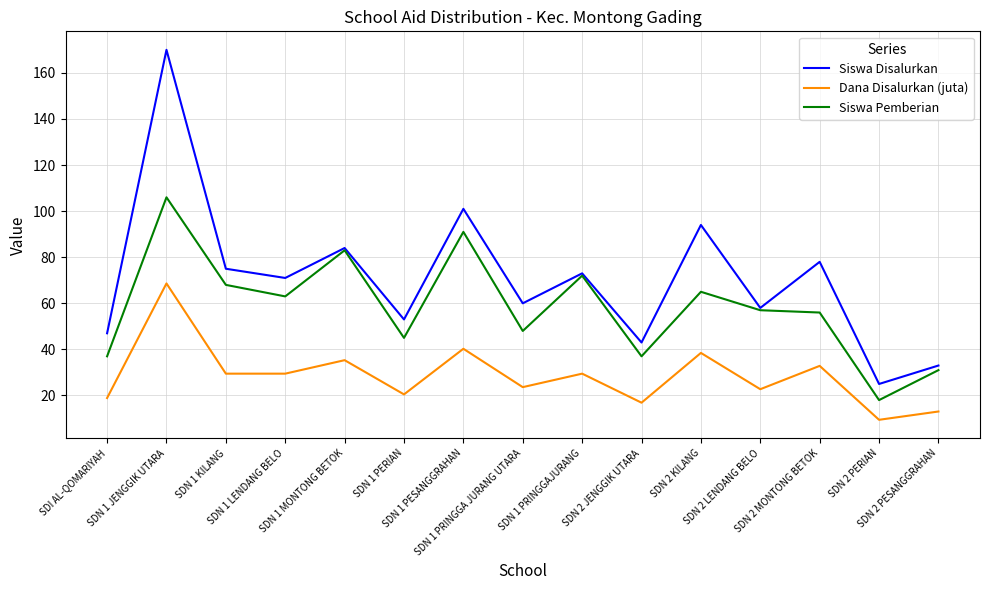

True or false: Siswa Pemberian has a value of 57.0 at SDN 2 LENDANG BELO.

True